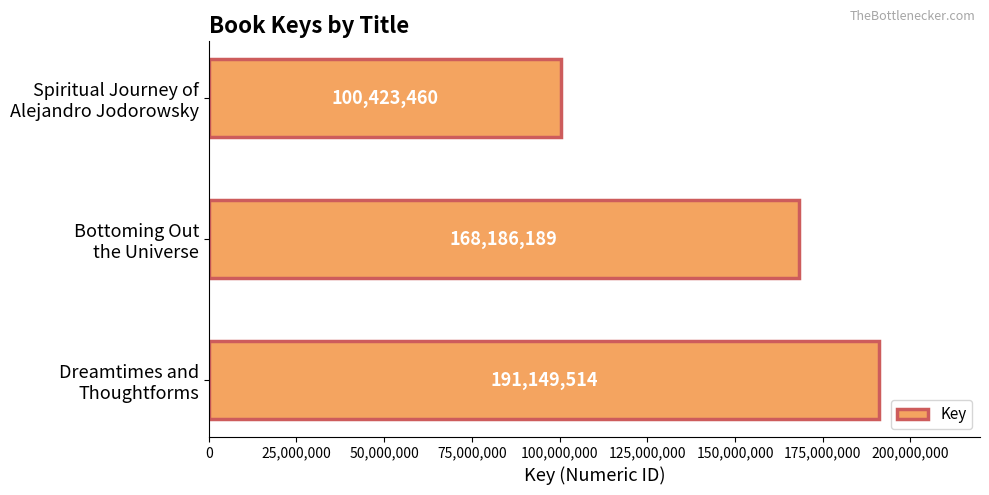

At which label is the value closest to 145786487?

Bottoming Out
the Universe